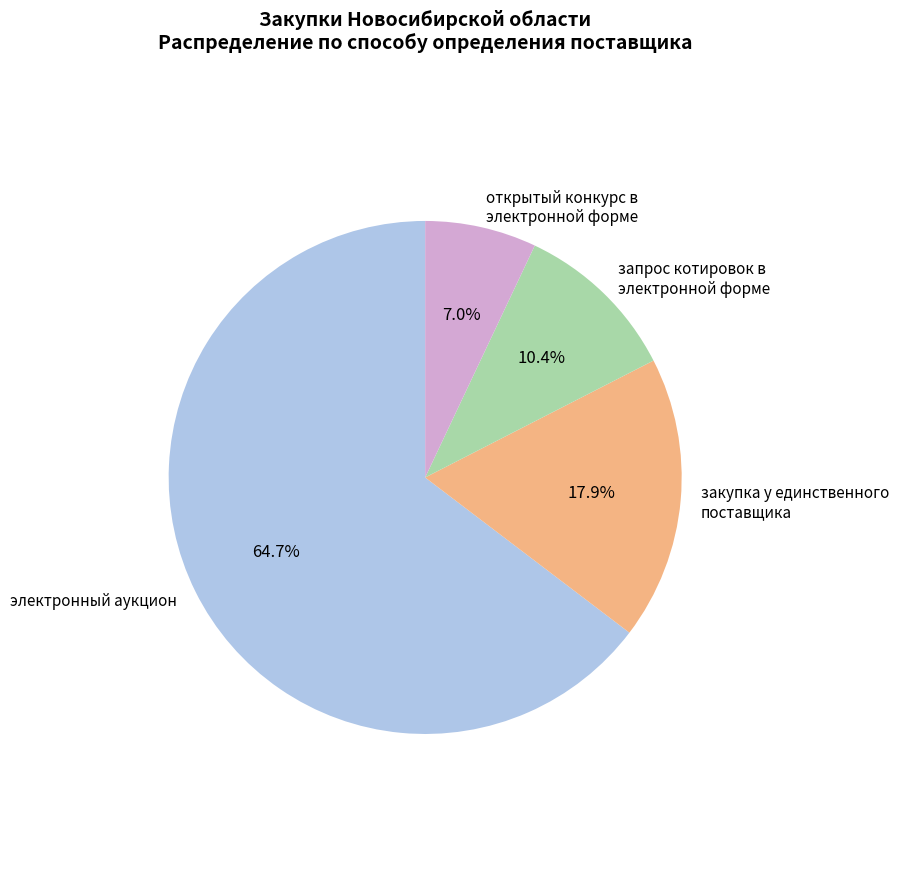

What is the largest slice in the pie chart?

электронный аукцион